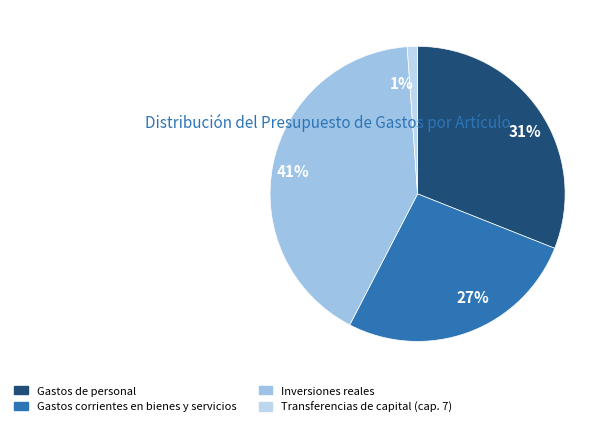

How many segments does this pie chart have?

4